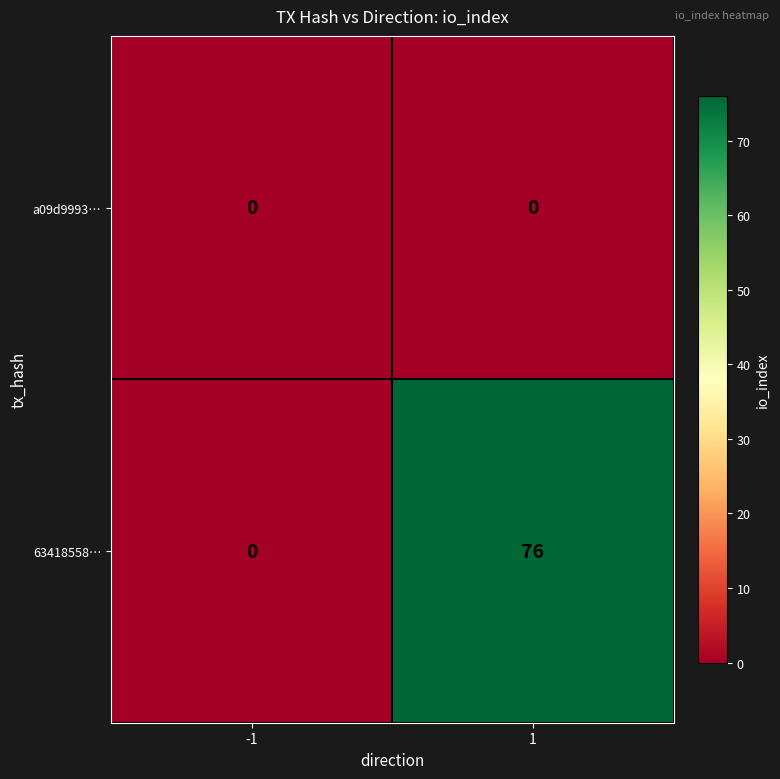

Which series has the widest spread of values?

63418558…